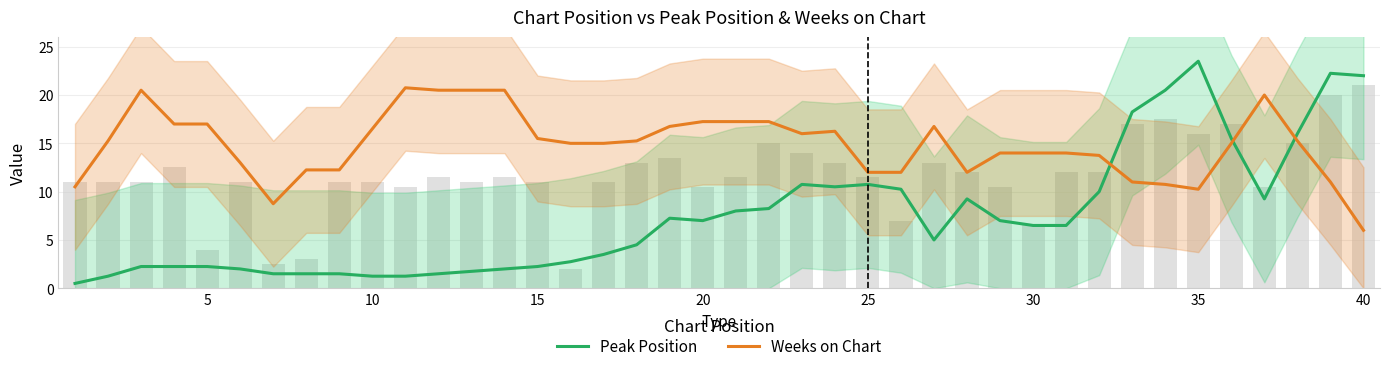

The Weeks on Chart series shows 8.8 at 15. True or false?

False